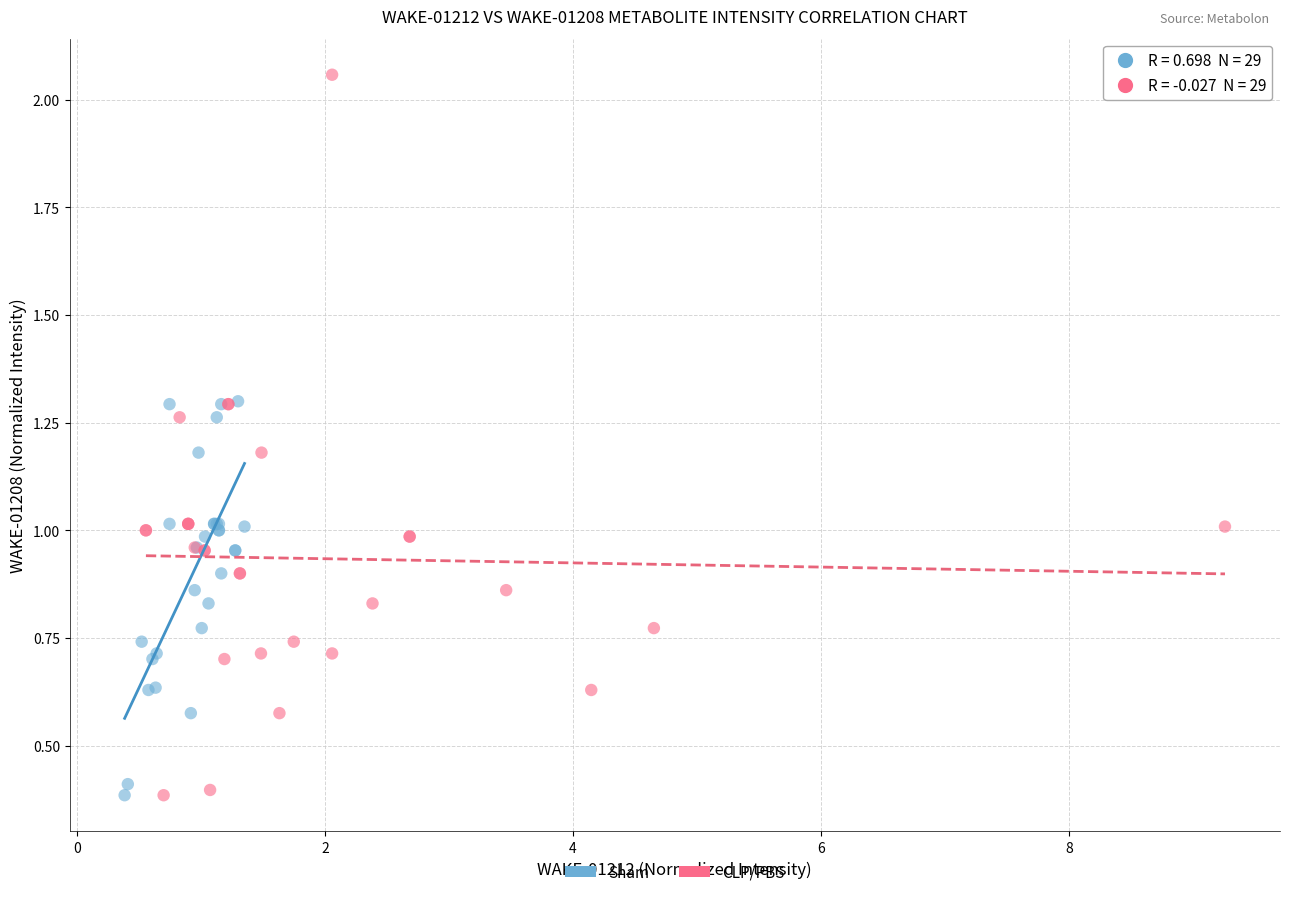

Which series reaches the maximum Y coordinate?

CLP/PBS